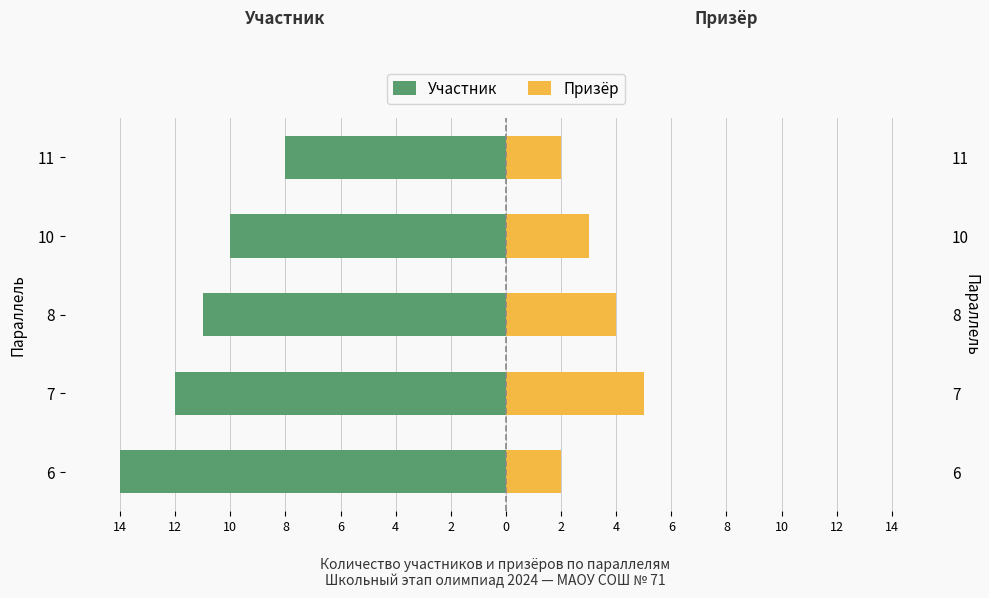

The Участник series shows -7 at 10. True or false?

False